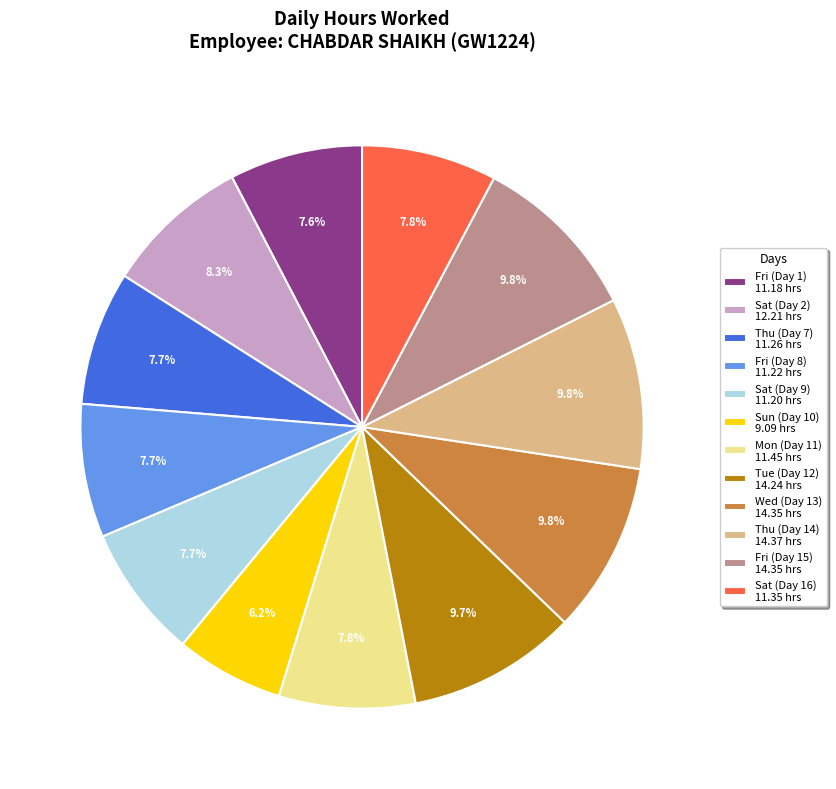

Combined, do Sat (Day 16) 11.35 hrs and Thu (Day 7) 11.26 hrs account for over 50%?

No